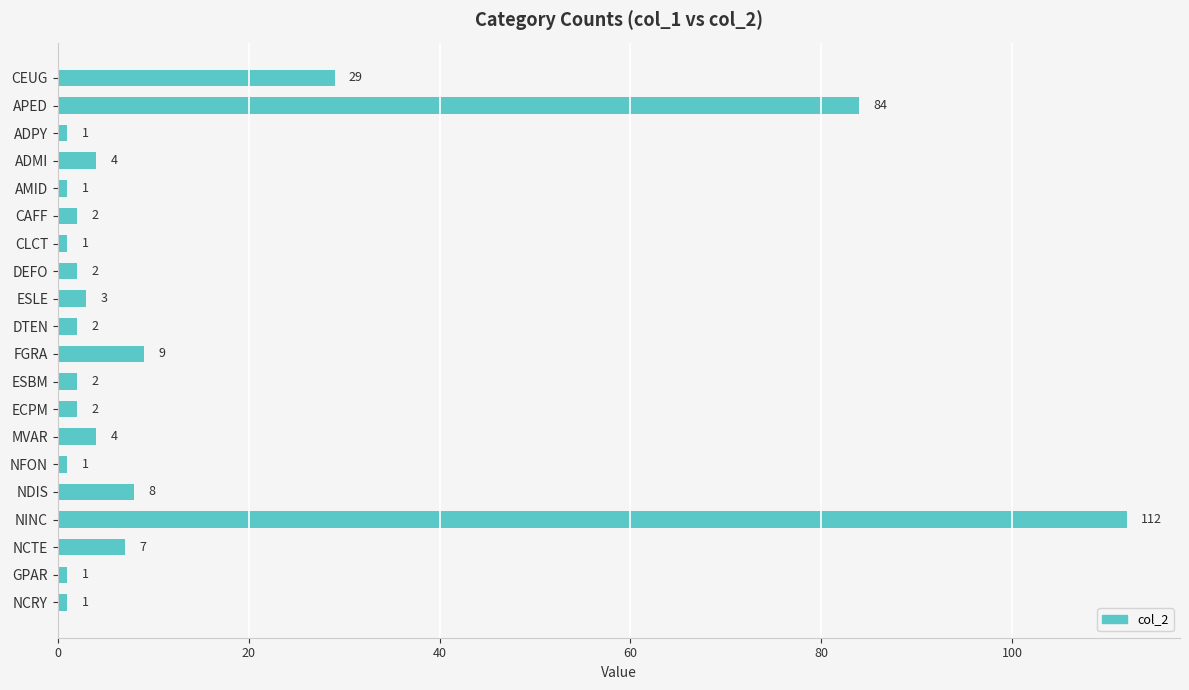

Which label corresponds to the largest value in the chart?

NINC